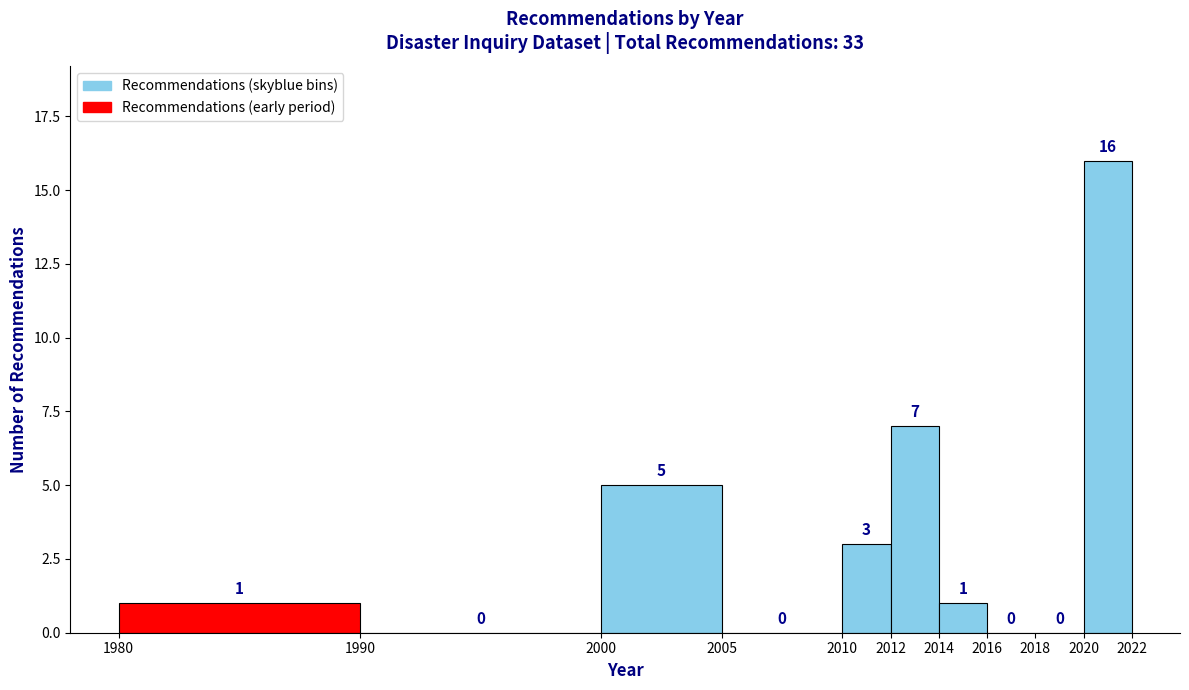

Reading left to right, transcribe this chart: for each bar, give the range it covers on the x-axis and its height.

1980 to 1990: 1
1990 to 2000: 0
2000 to 2005: 5
2005 to 2010: 0
2010 to 2012: 3
2012 to 2014: 7
2014 to 2016: 1
2016 to 2018: 0
2018 to 2020: 0
2020 to 2022: 16